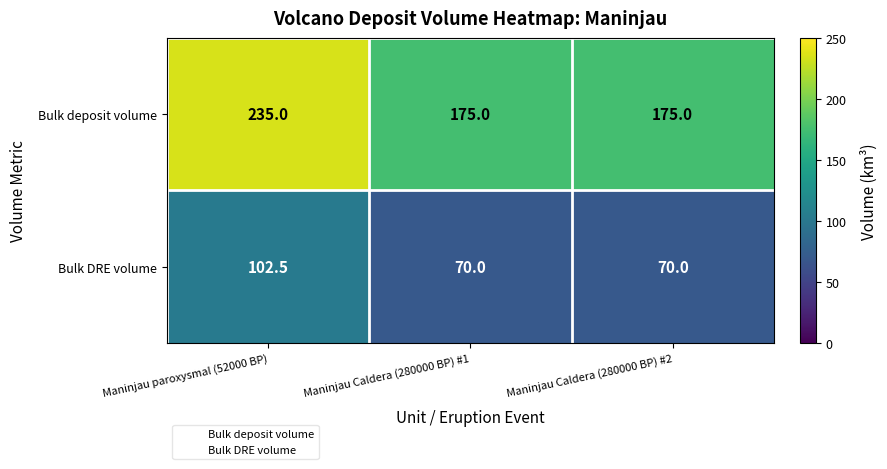

Reading right to left, transcribe all the data shown in this chart.

Bulk deposit volume: Maninjau Caldera (280000 BP) #2=175.0	Maninjau Caldera (280000 BP) #1=175.0	Maninjau paroxysmal (52000 BP)=235.0
Bulk DRE volume: Maninjau Caldera (280000 BP) #2=70.0	Maninjau Caldera (280000 BP) #1=70.0	Maninjau paroxysmal (52000 BP)=102.5